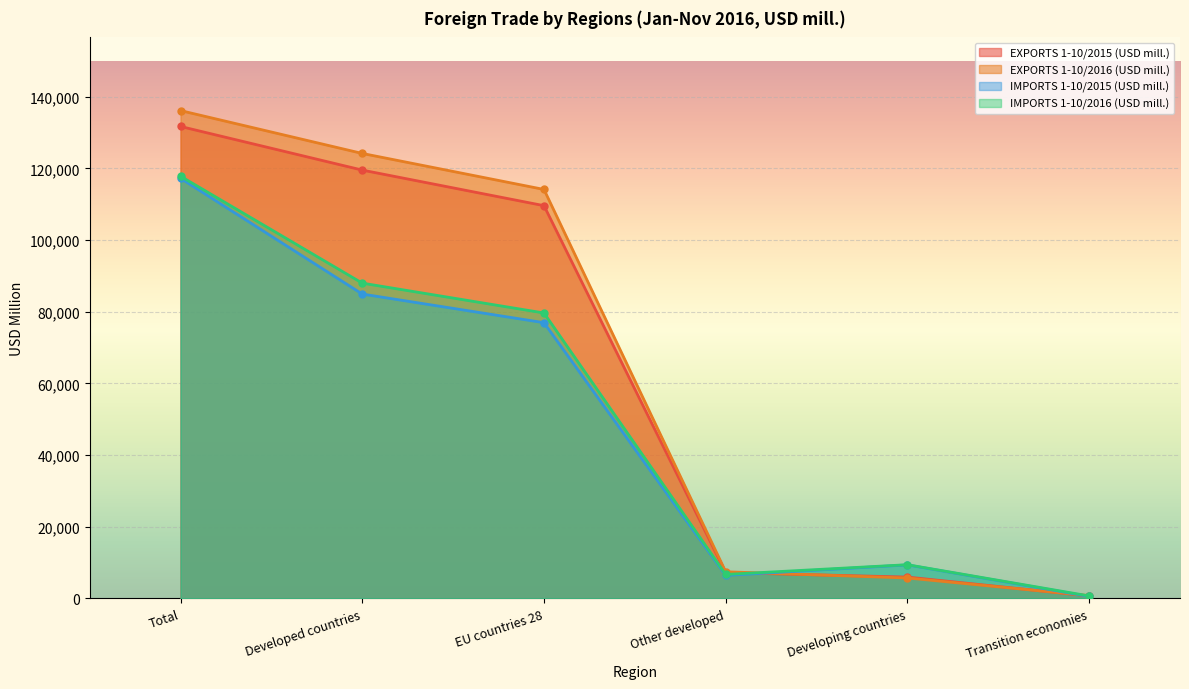

What is the greatest value displayed?

136163.0